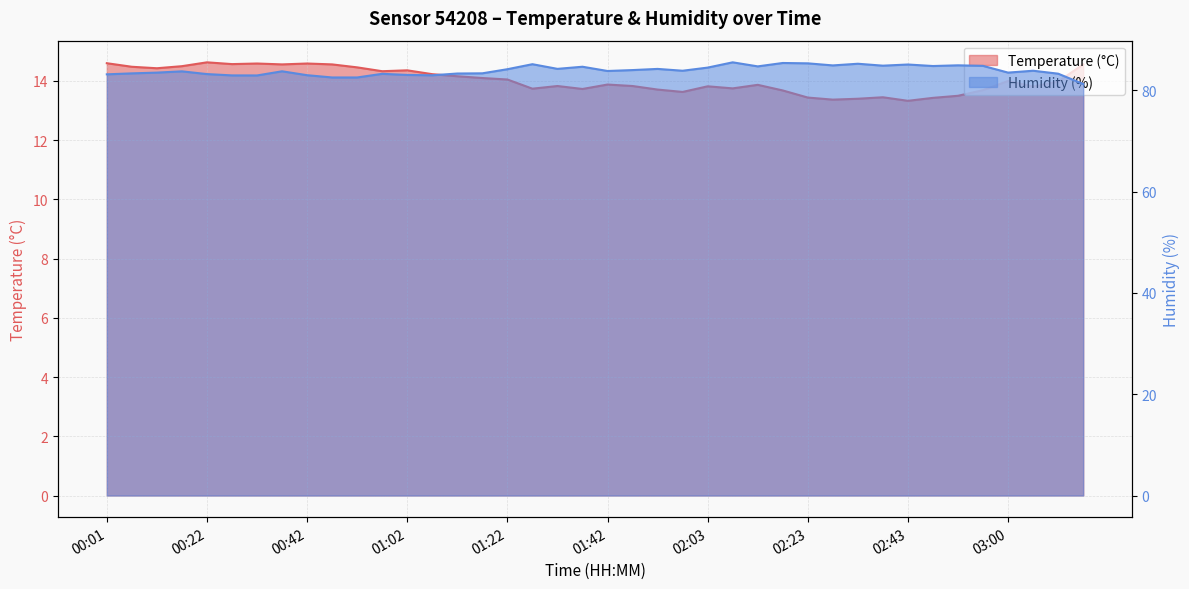

Which series has the largest range (max minus min)?

Humidity (%)